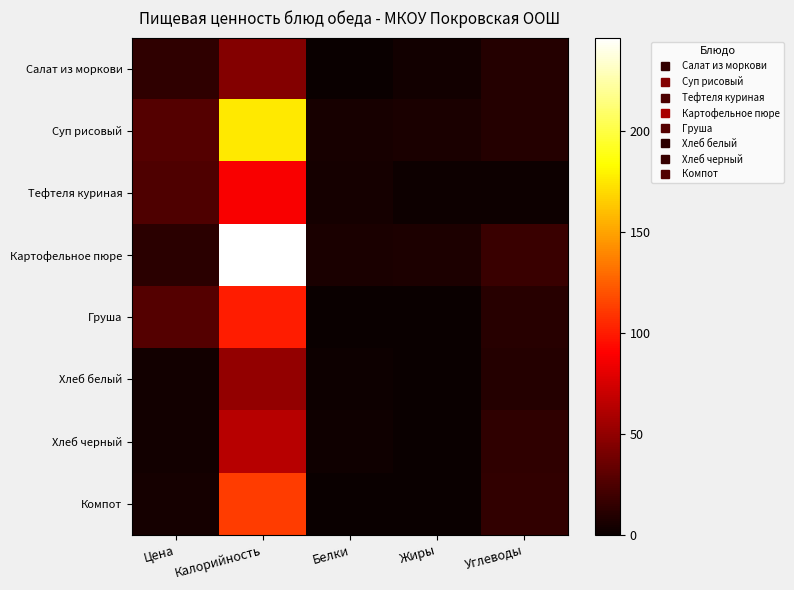

What is the total value across all series at Цена?

115.0